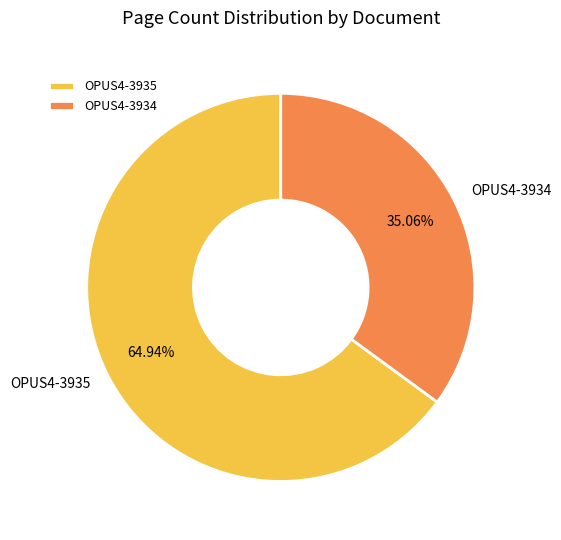

The OPUS4-3934 slice represents 35% of the pie. True or false?

True